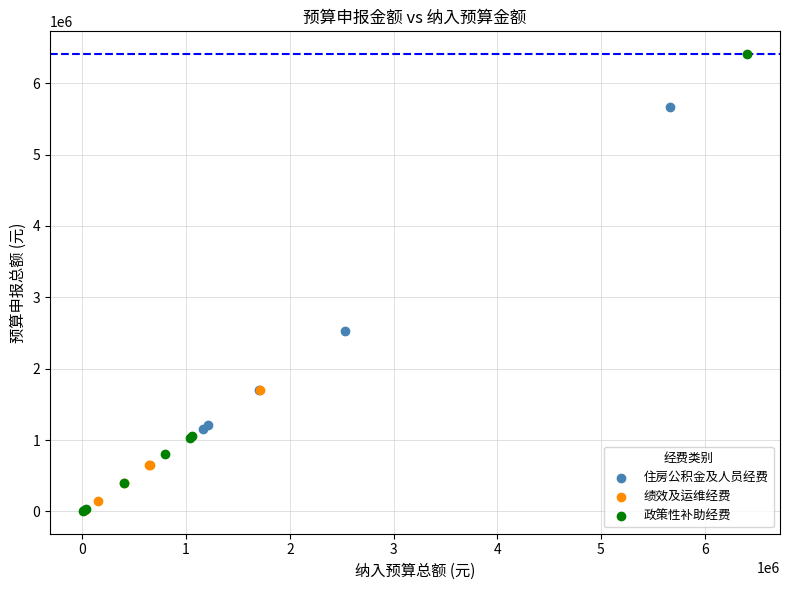

Which series has the widest spread of Y values?

政策性补助经费